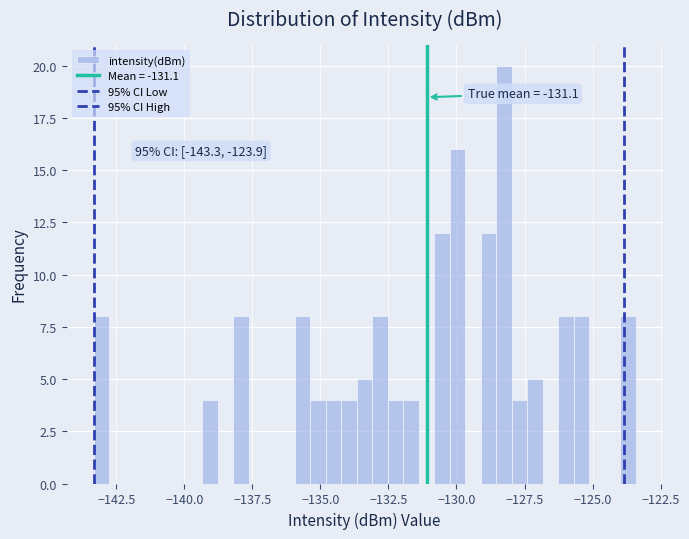

Around what value on the x-axis is the tallest bar? Give the approximate position of its centre, as read against the axis.

-128.5